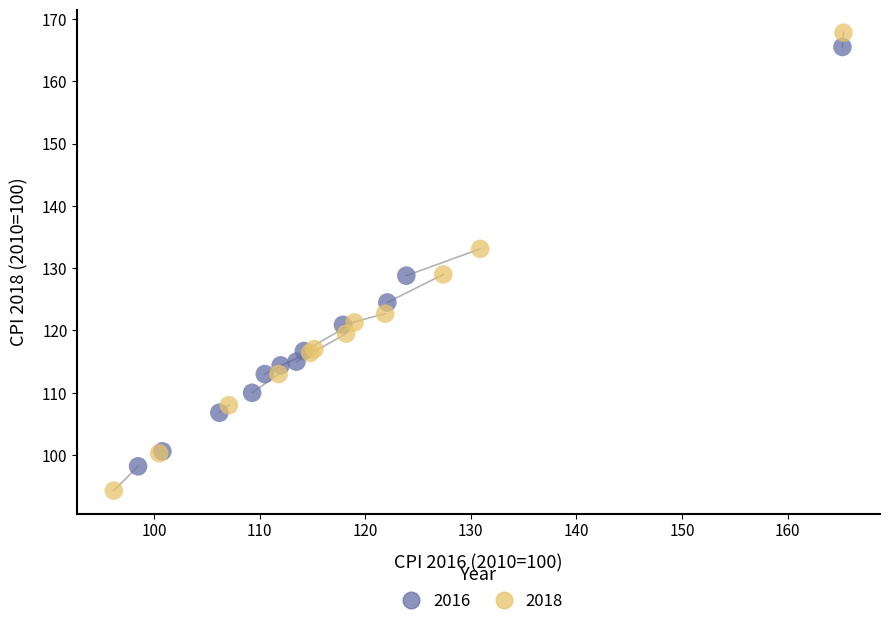

What are all the series names shown in the legend?

2016, 2018